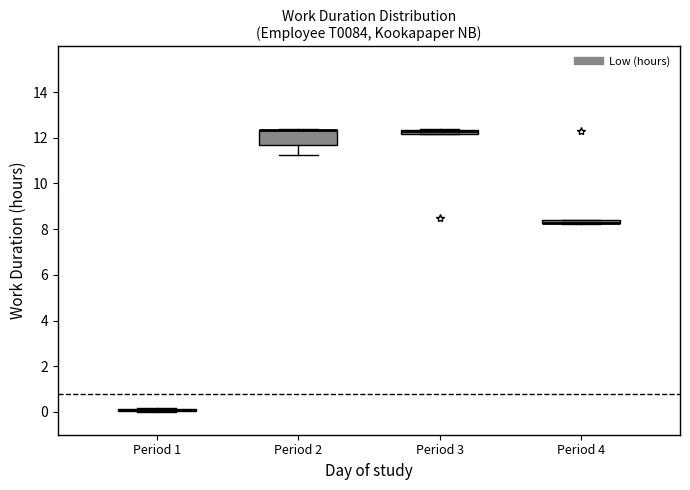

Comparing the boxes themselves (not the whiskers), which one is the tallest?

Period 2